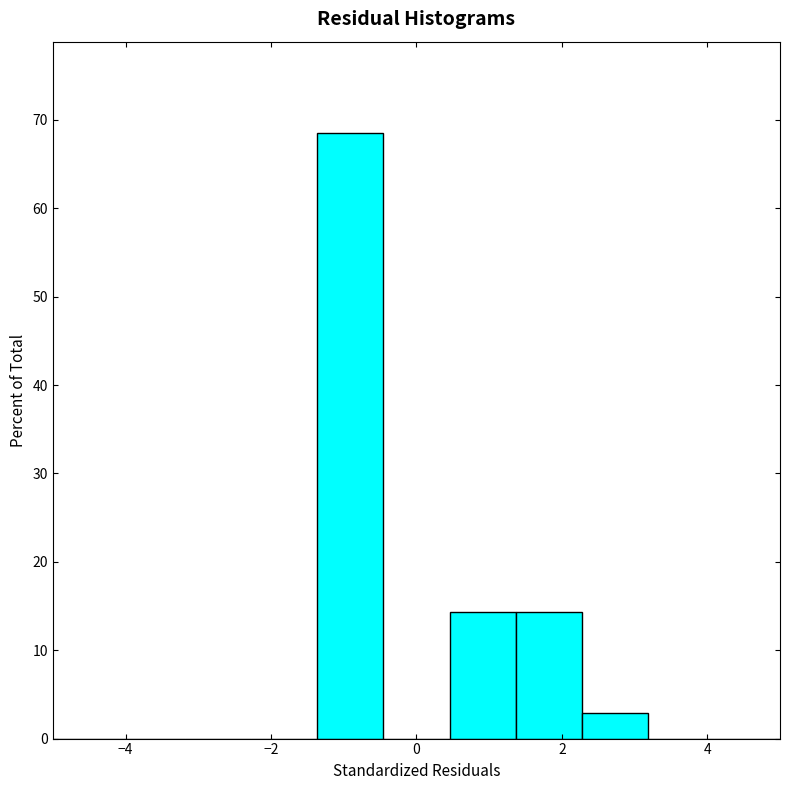

Reading left to right, transcribe this chart: for each bar, give the range it covers on the x-axis and its height. Neither the bar edges nor the heights are printed on the chart, so give them approximately, as read against the axes.

-5.0 to -4.0: 0
-4.0 to -3.2: 0
-3.2 to -2.2: 0
-2.2 to -1.4: 0
-1.4 to -0.4: 69
-0.4 to 0.4: 0
0.4 to 1.4: 14
1.4 to 2.2: 14
2.2 to 3.2: 3
3.2 to 4.0: 0
4.0 to 5.0: 0